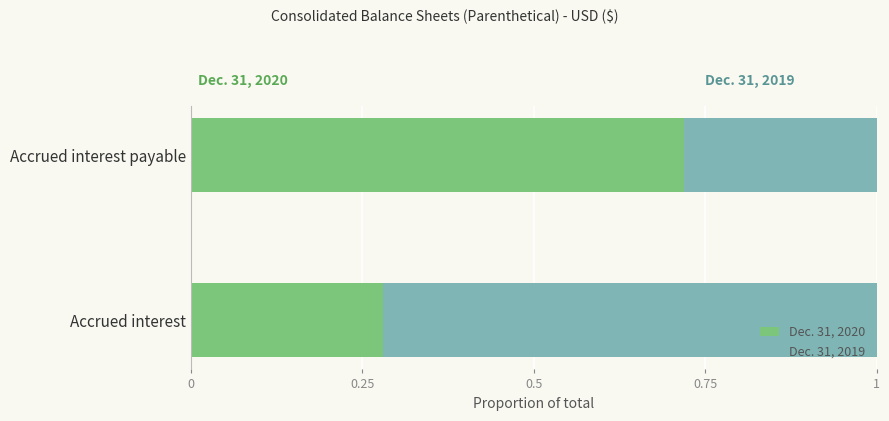

What is the total value across all series at Accrued interest payable?

1.0